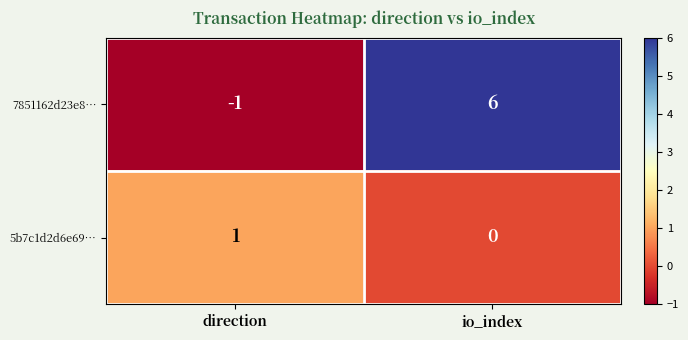

What is the sum of all 7851162d23e8… values?

5